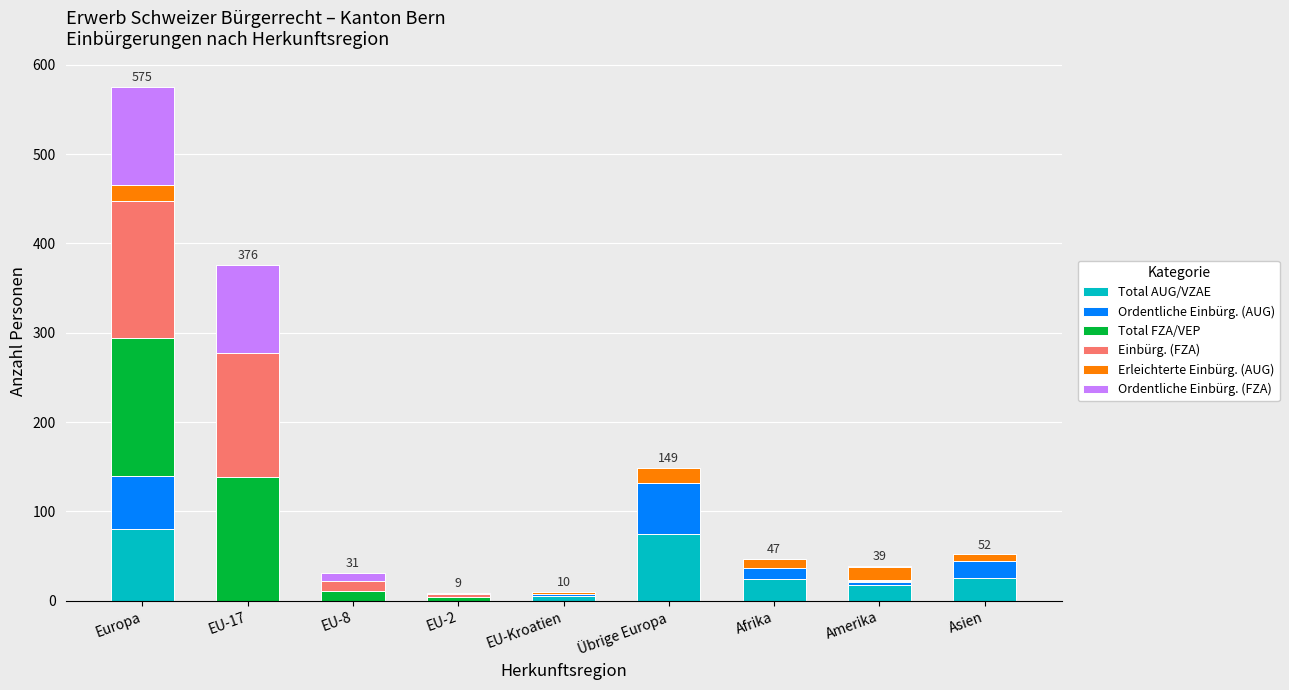

What is the total value across all series at Europa?

575